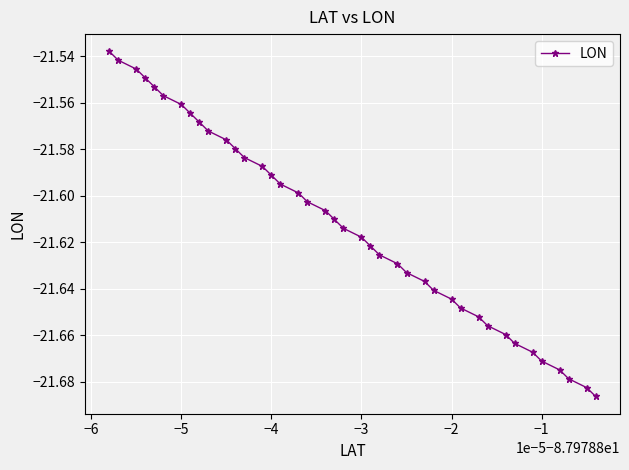

True or false: there are more than 0 points higher than both neighbors.

False